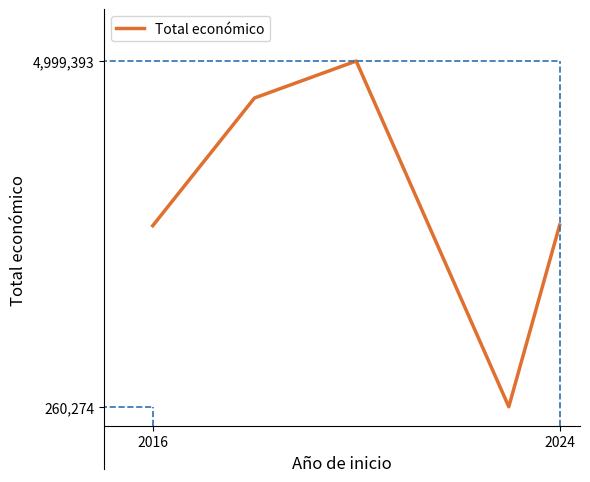

True or false: there are more than 1 points higher than both neighbors.

False